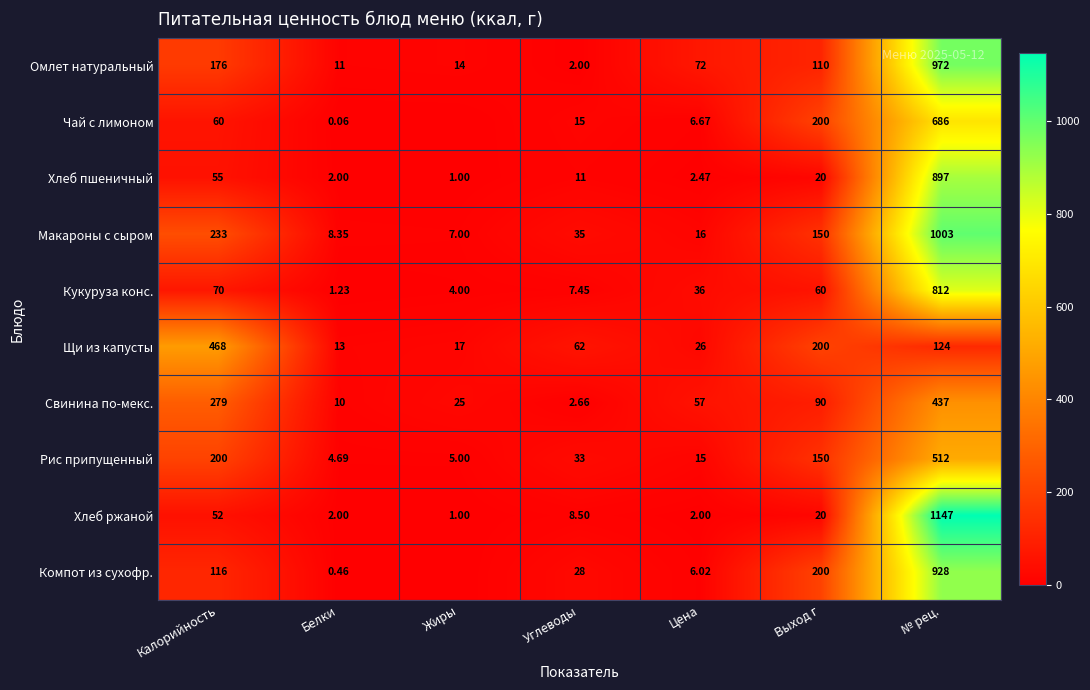

Rank the series at № рец. from lowest to highest value.

Щи из капусты, Свинина по-мекс., Рис припущенный, Чай с лимоном, Кукуруза конс., Хлеб пшеничный, Компот из сухофр., Омлет натуральный, Макароны с сыром, Хлеб ржаной